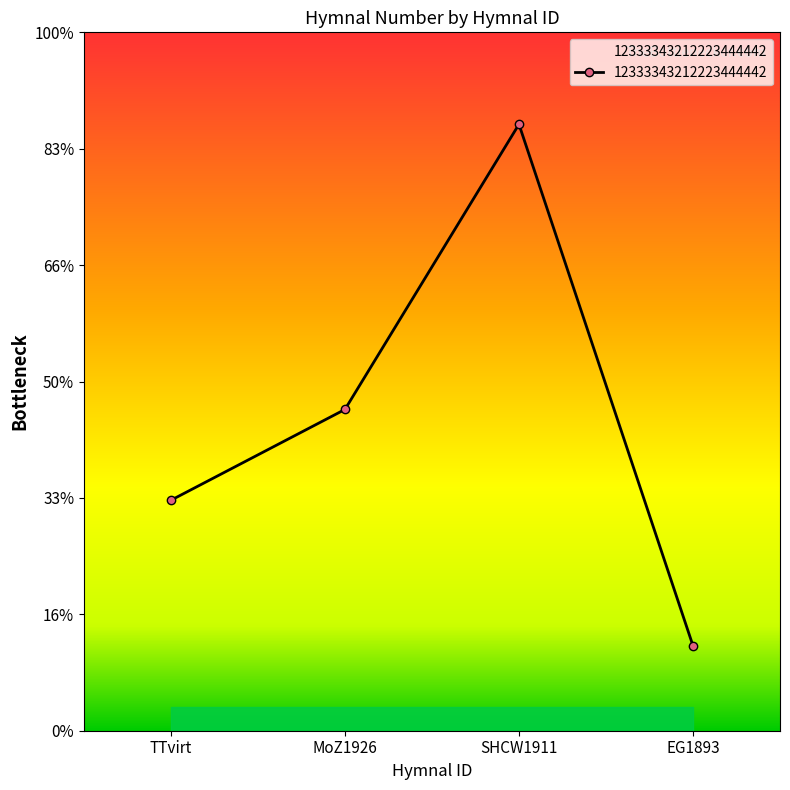

True or false: there are more than 1 points higher than both neighbors.

False